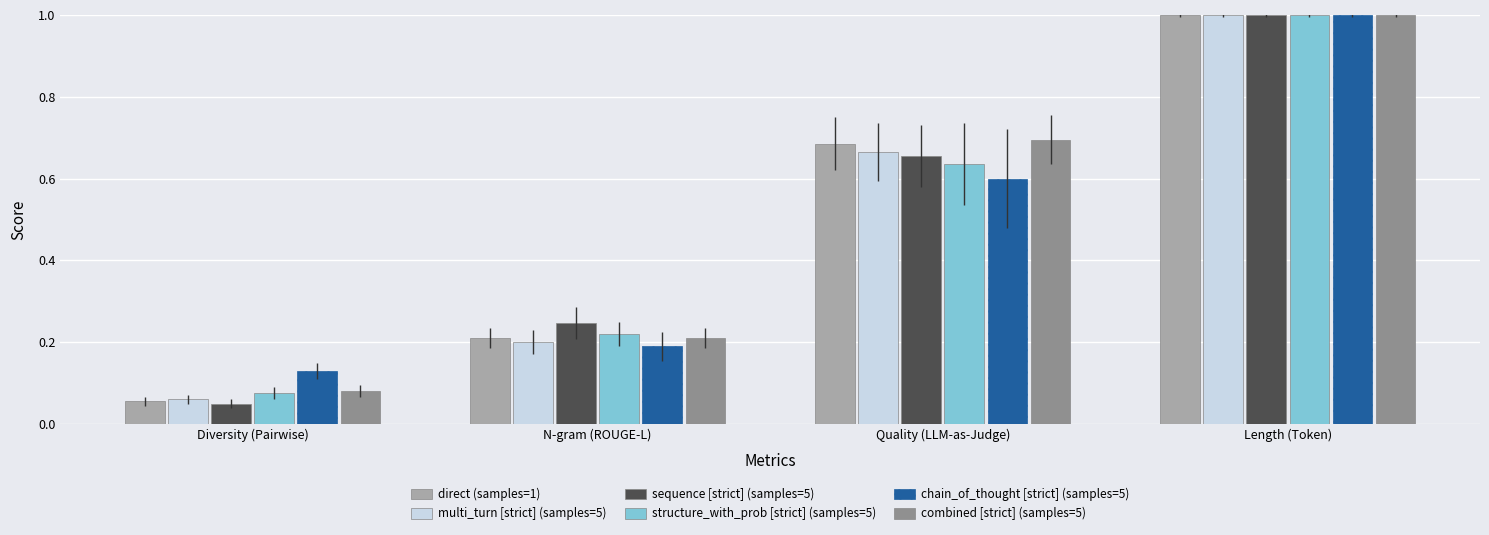

True or false: structure_with_prob [strict] (samples=5) has a value of 1.0 at Length (Token).

True